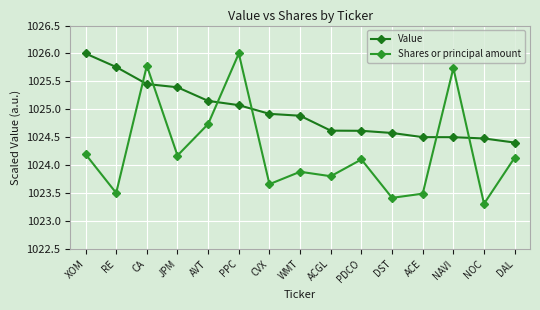

List the series in order of their overall mean, lowest first.

Shares or principal amount, Value